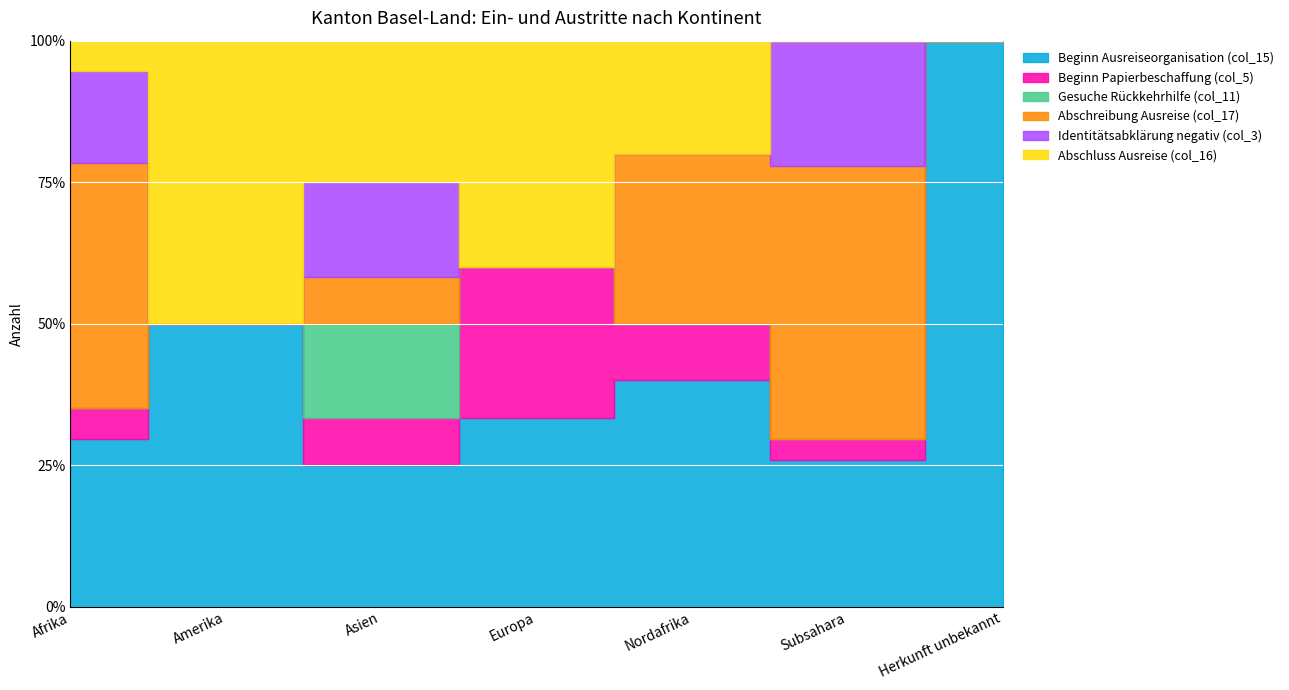

What position from the left is Asien?

3